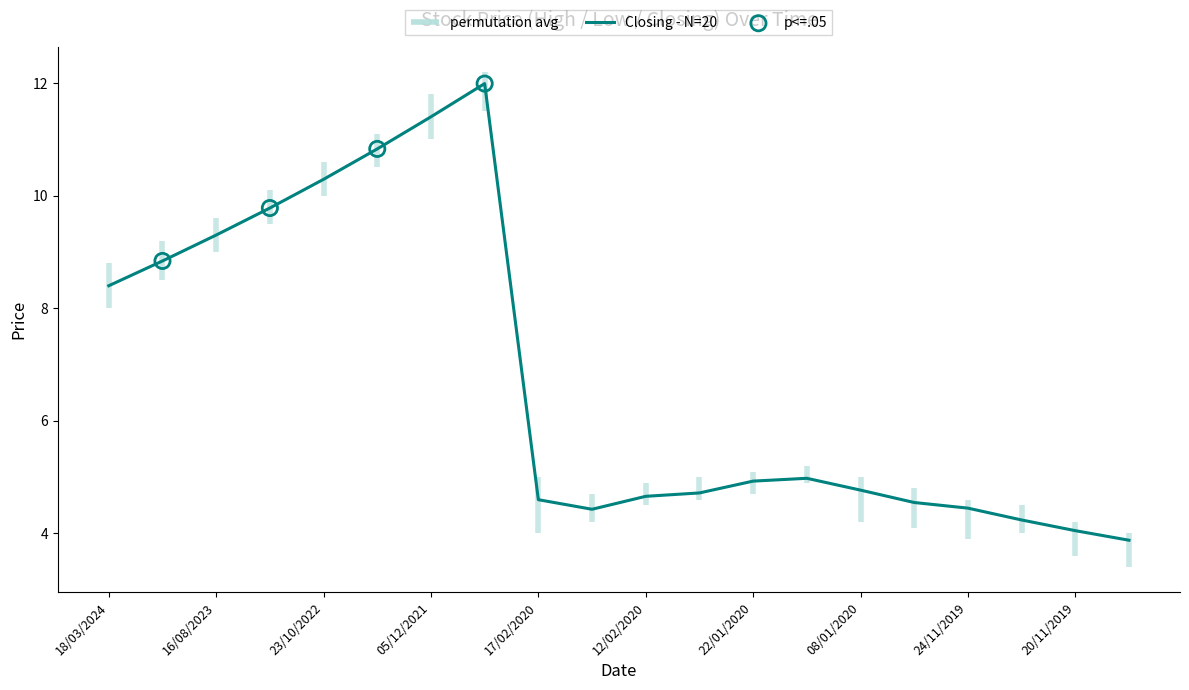

True or false: Closing - N=20 has a value of 4.0 at 20/11/2019.

True